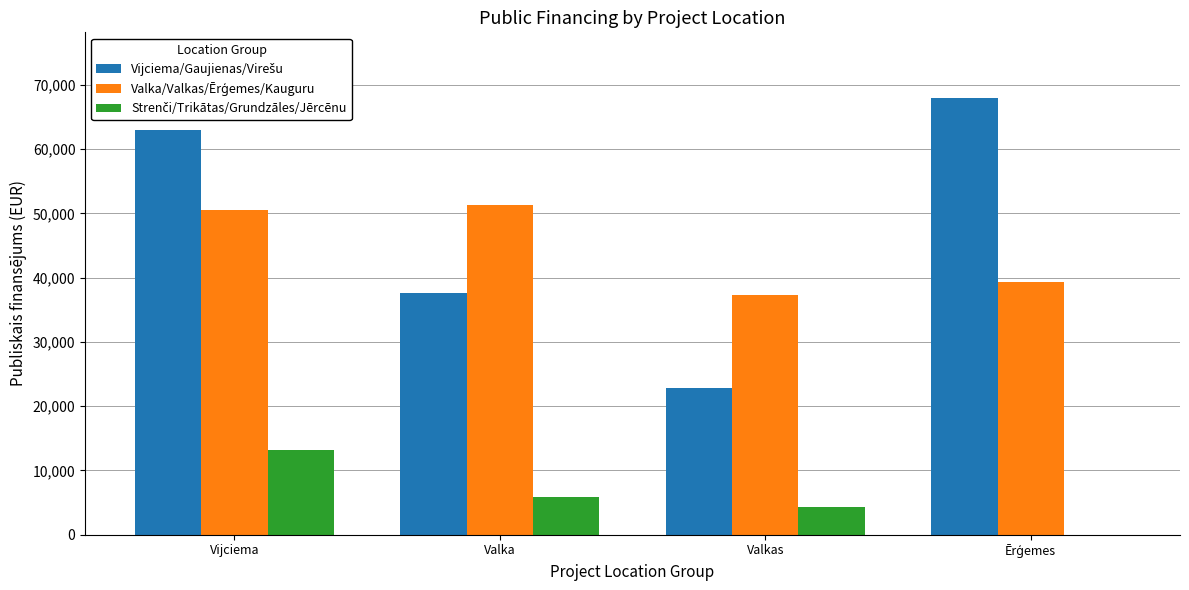

What is the total value across all series at Valka?

94718.0